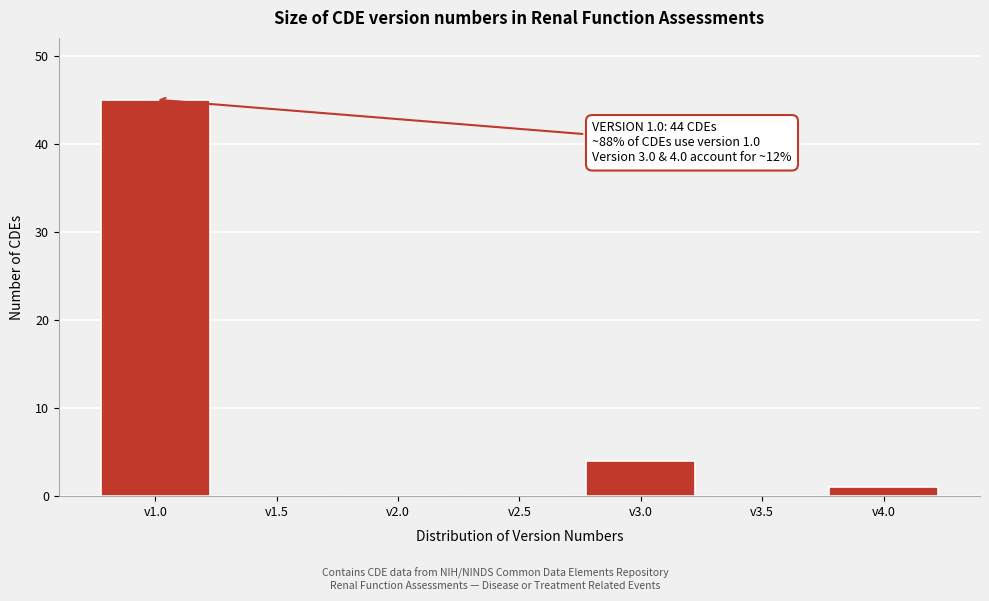

Reading left to right, list all the values displayed in this chart.

v1.0=45	v1.5=0	v2.0=0	v2.5=0	v3.0=4	v3.5=0	v4.0=1